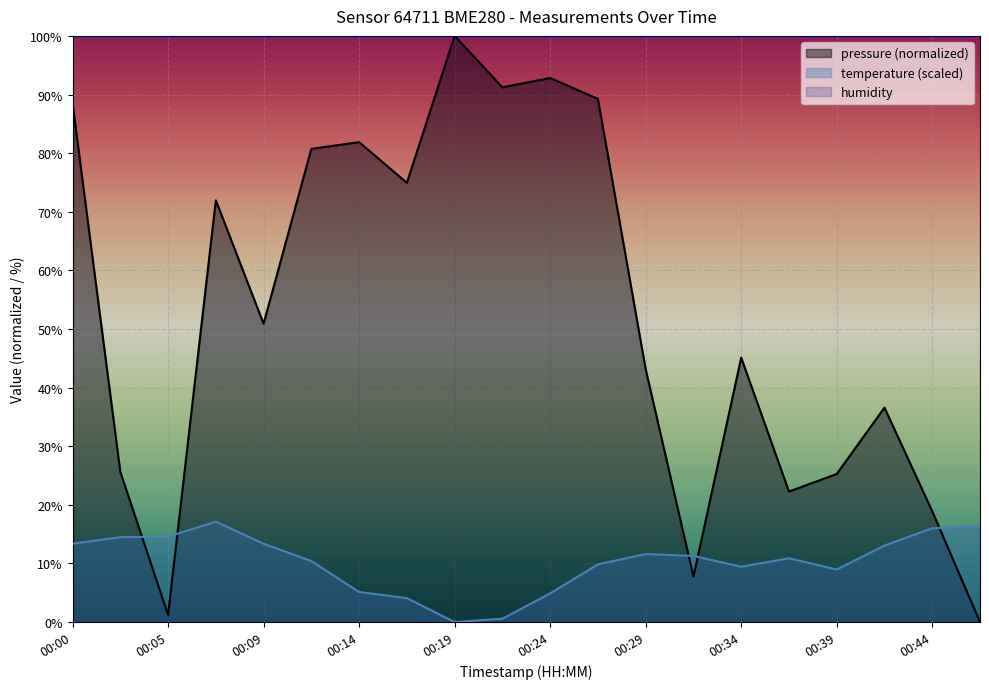

What is the sum of the temperature values at 00:41 and 00:31?

24.3